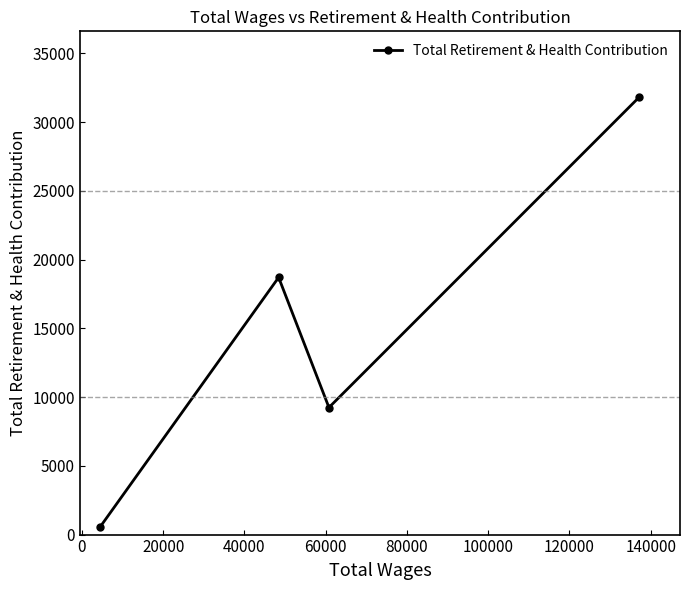

What is the greatest value displayed?

31826